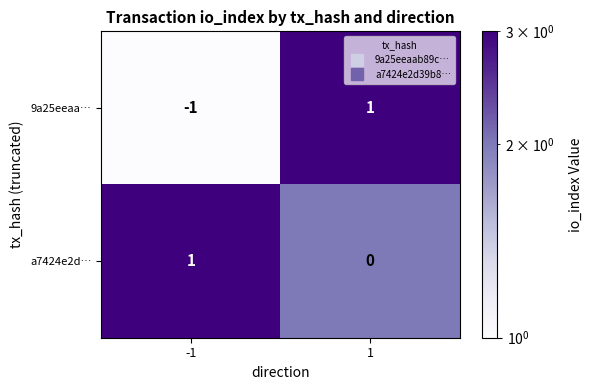

How many categories are shown in the chart?

2